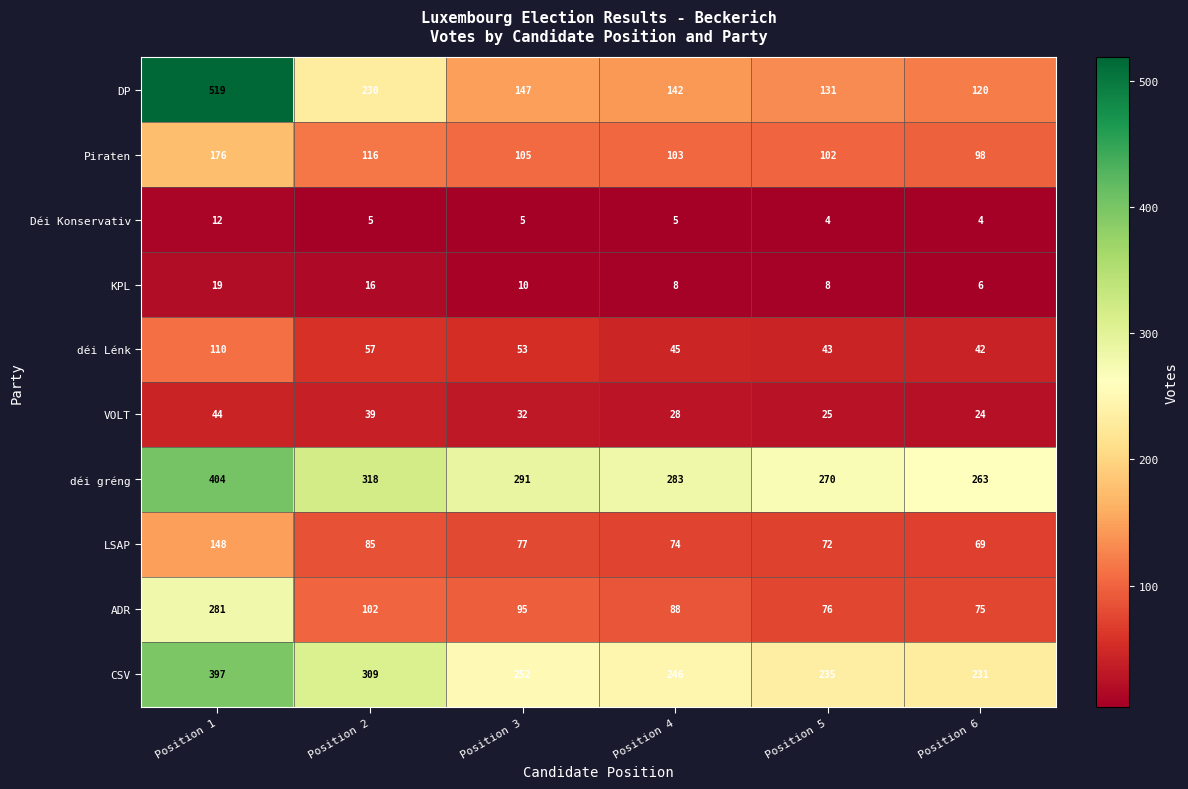

Rank the series at Position 1 from highest to lowest value.

DP, déi gréng, CSV, ADR, Piraten, LSAP, déi Lénk, VOLT, KPL, Déi Konservativ